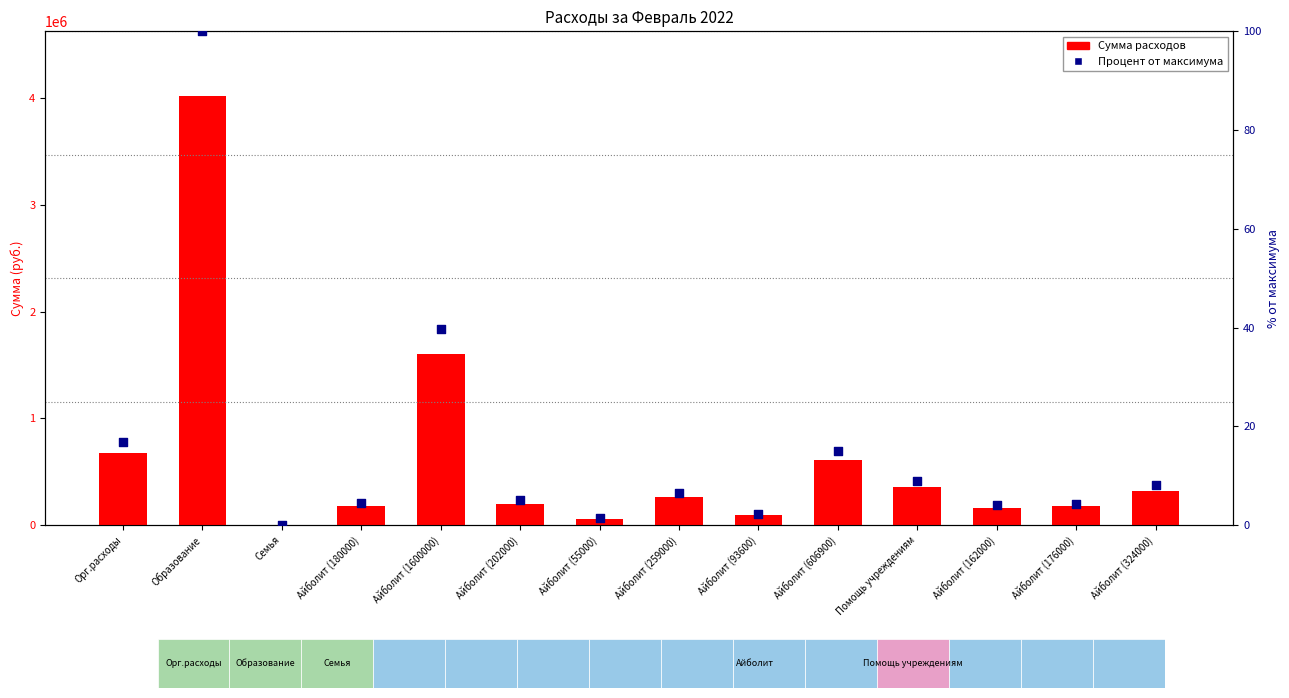

At how many categories does at least one series exceed 3436819?

1